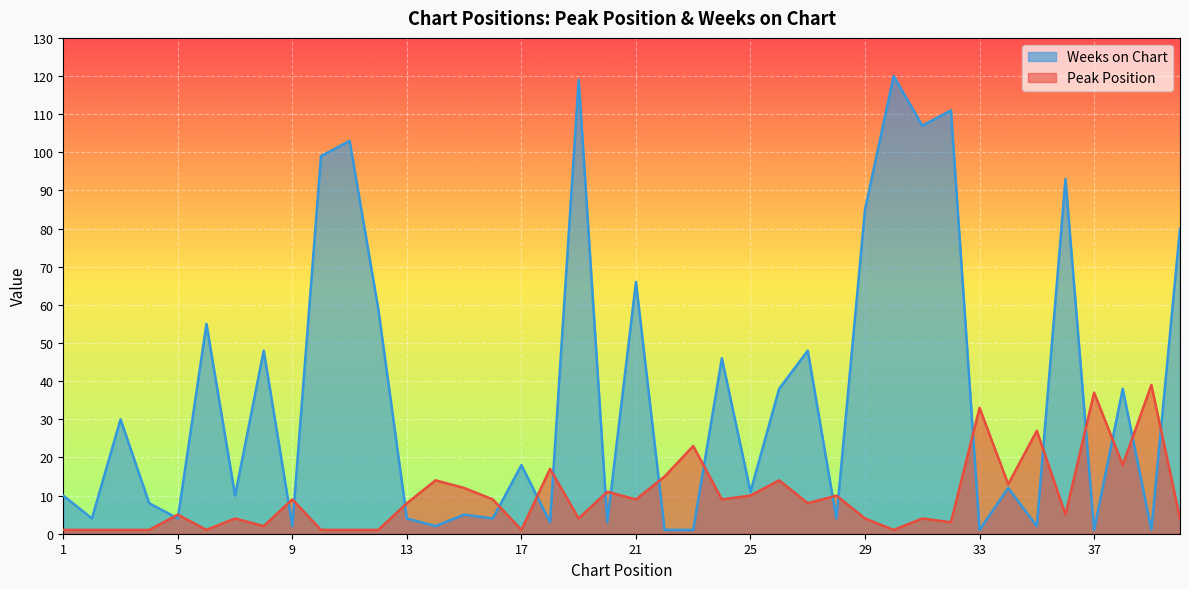

Count the number of data series in this chart.

2